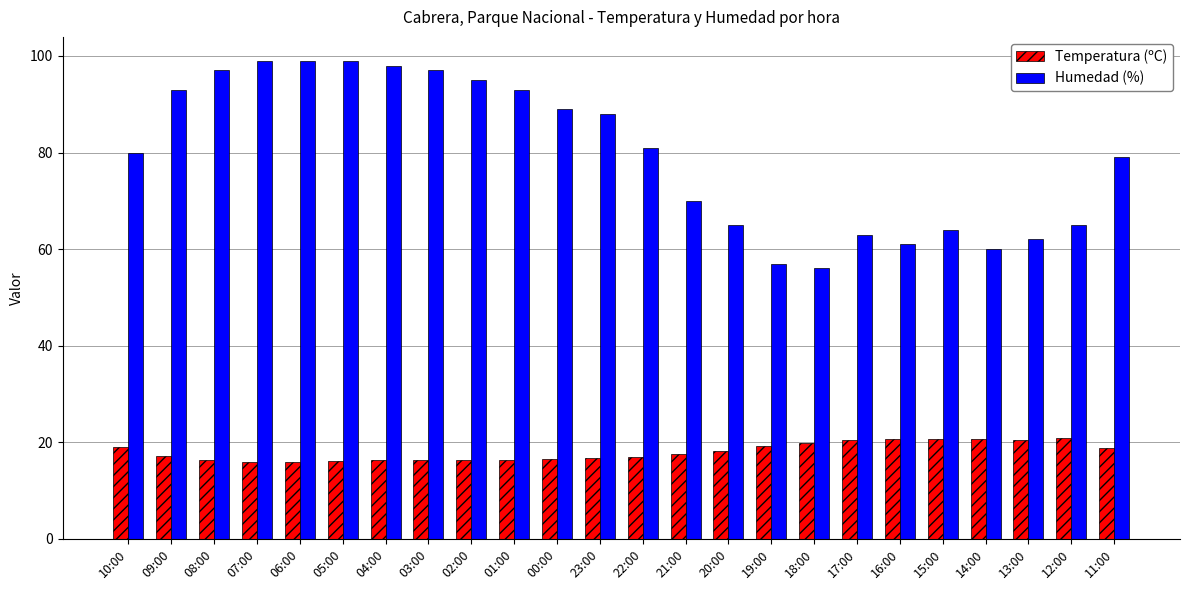

At which label is Humedad (%) closest to 77?

11:00